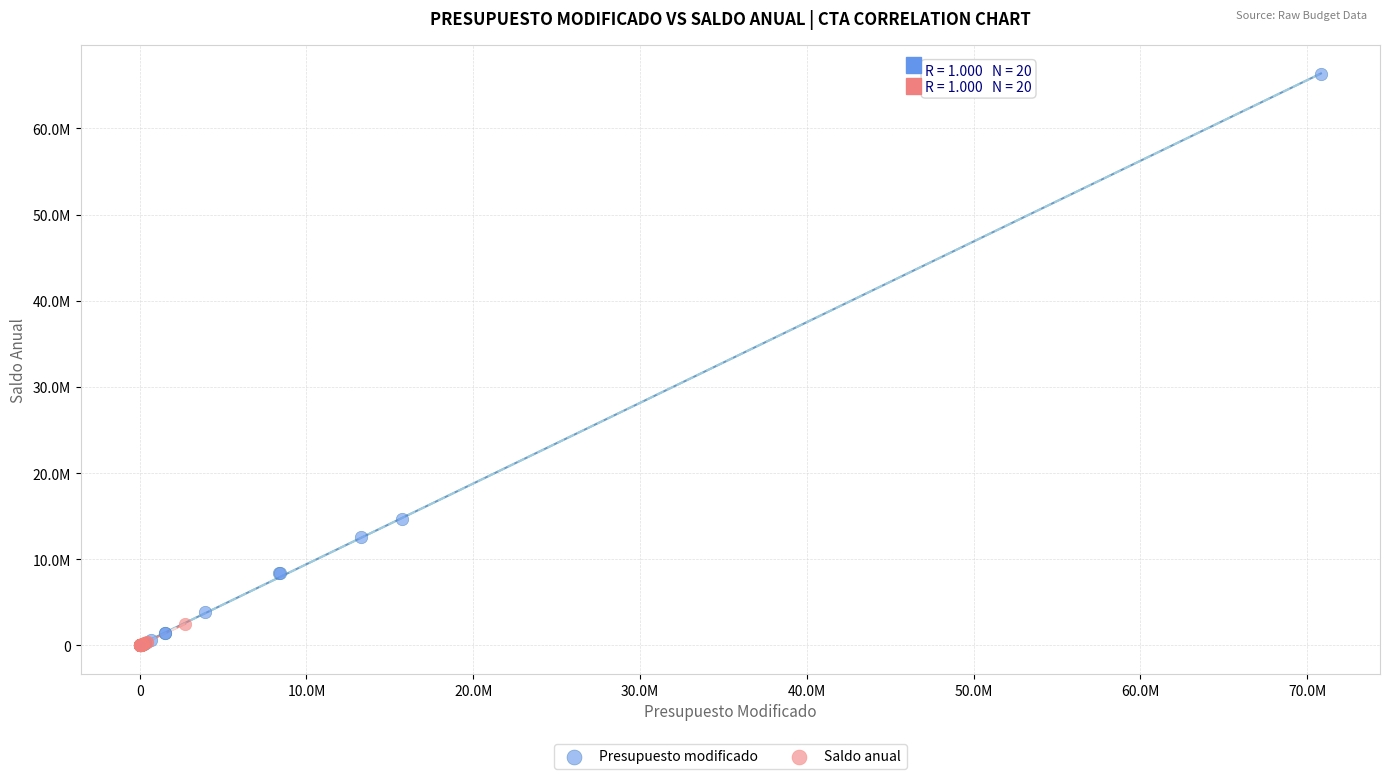

Which series has the largest Y range (max minus min)?

Presupuesto modificado